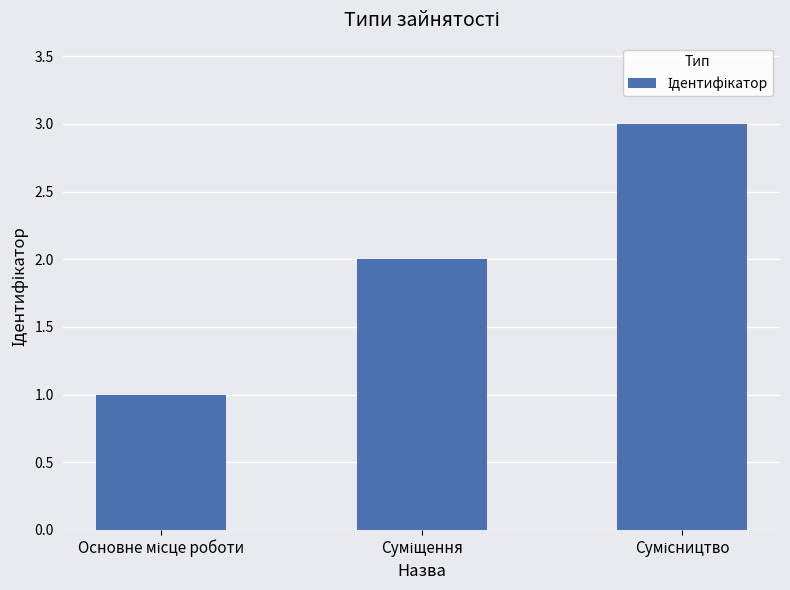

What is the maximum value shown in the chart?

3